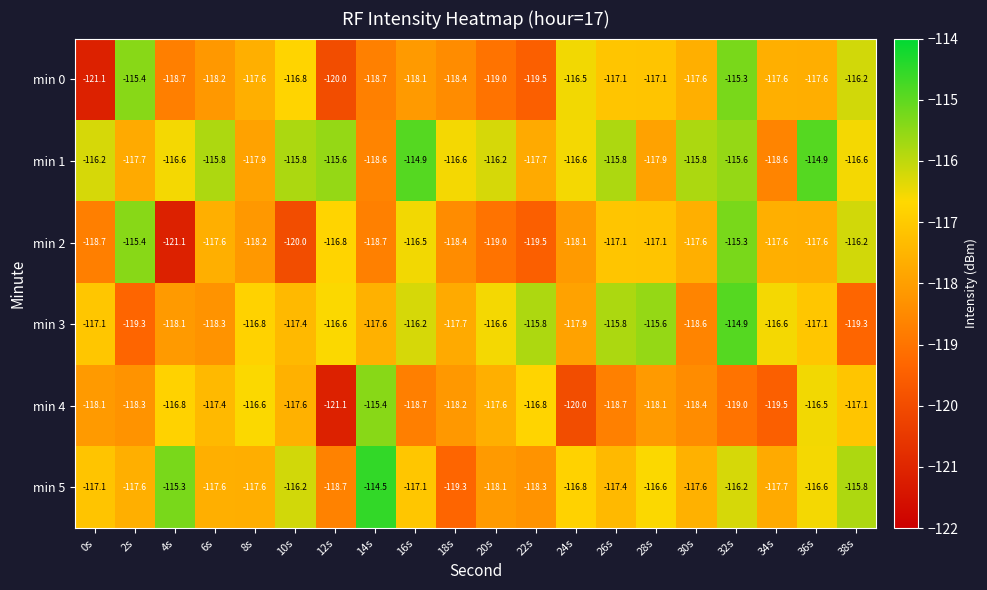

What is the difference between the min 1 values at 12s and 34s?

3.0